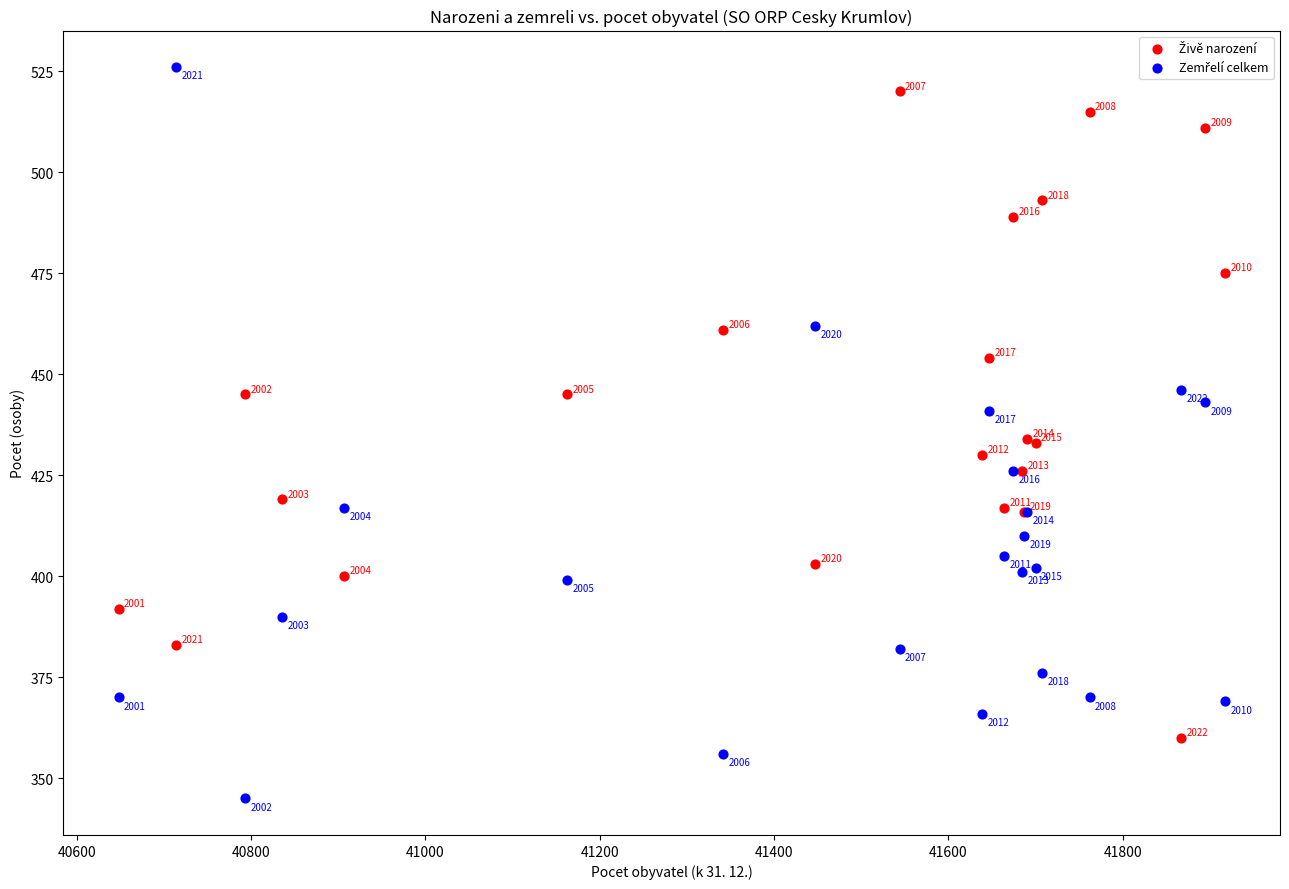

What is the X range (max minus min) for the scatter plot?

1269